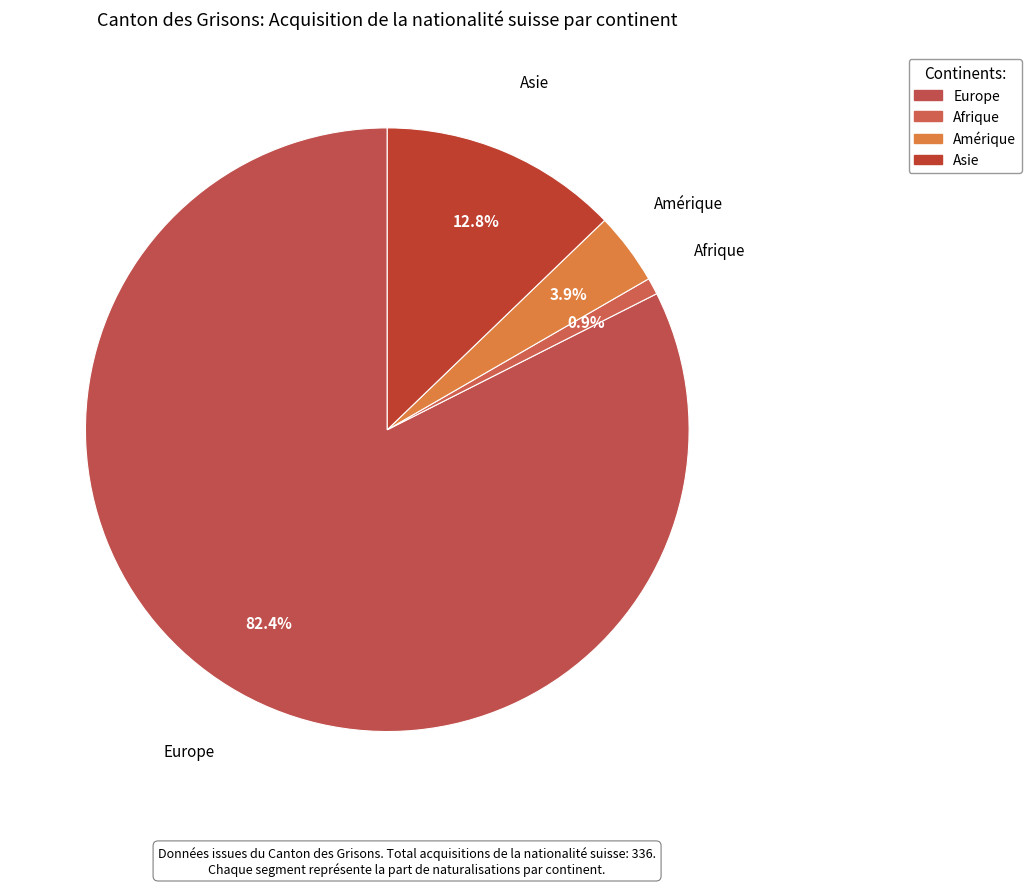

Count the number of slices in the pie.

4